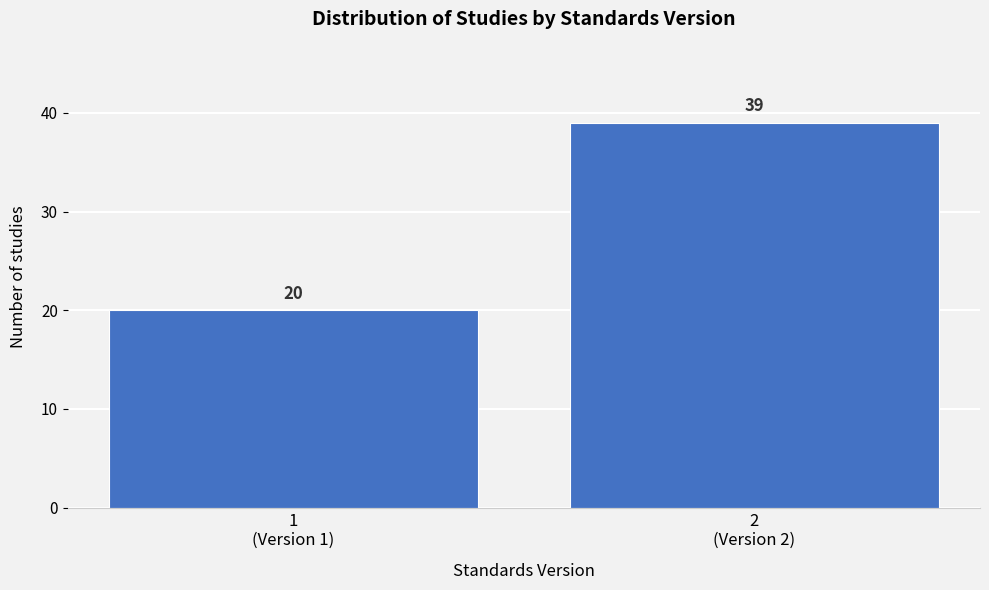

Reading left to right, list all the values displayed in this chart.

20	39